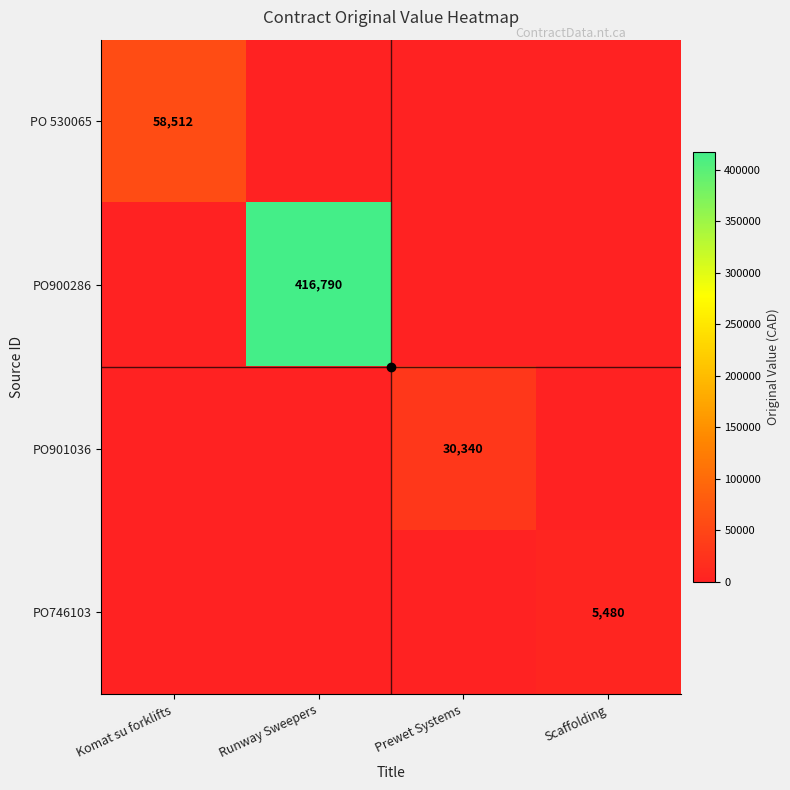

Is it true that PO900286 equals -250185 at Prewet Systems?

False